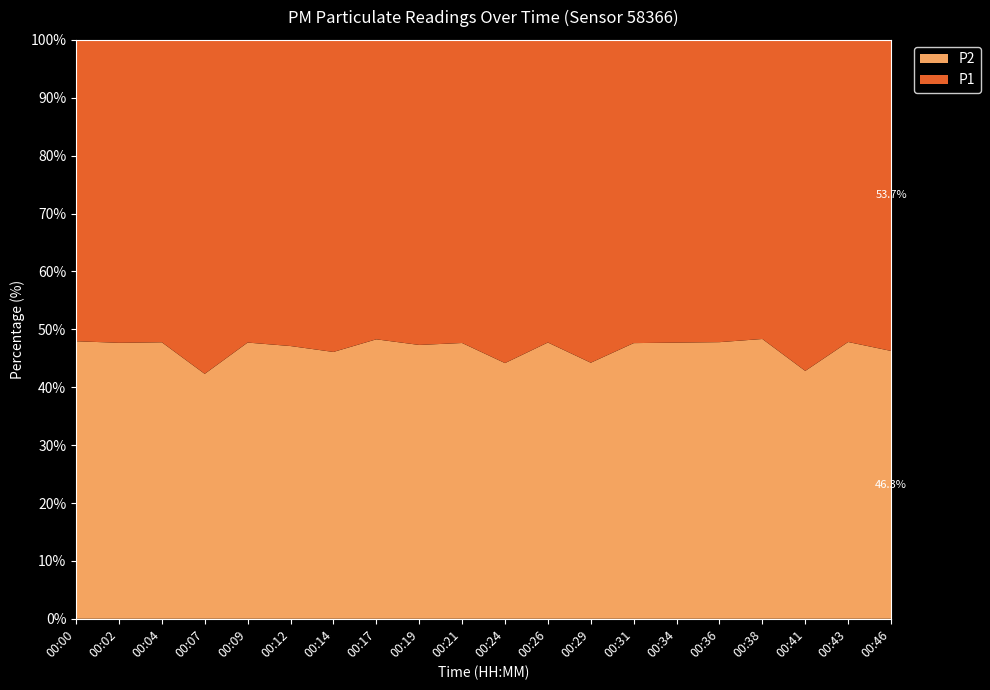

Reading left to right, transcribe all the data shown in this chart.

P1: 2.1	2.2	2.2	3.0	2.6	2.8	3.5	3.0	3.0	3.3	3.8	3.5	3.5	3.3	3.6	3.4	3.1	4.2	3.6	3.6
P2: 2.0	2.0	2.0	2.2	2.4	2.5	3.0	2.8	2.7	3.0	3.0	3.1	2.8	3.0	3.3	3.1	2.9	3.1	3.3	3.1